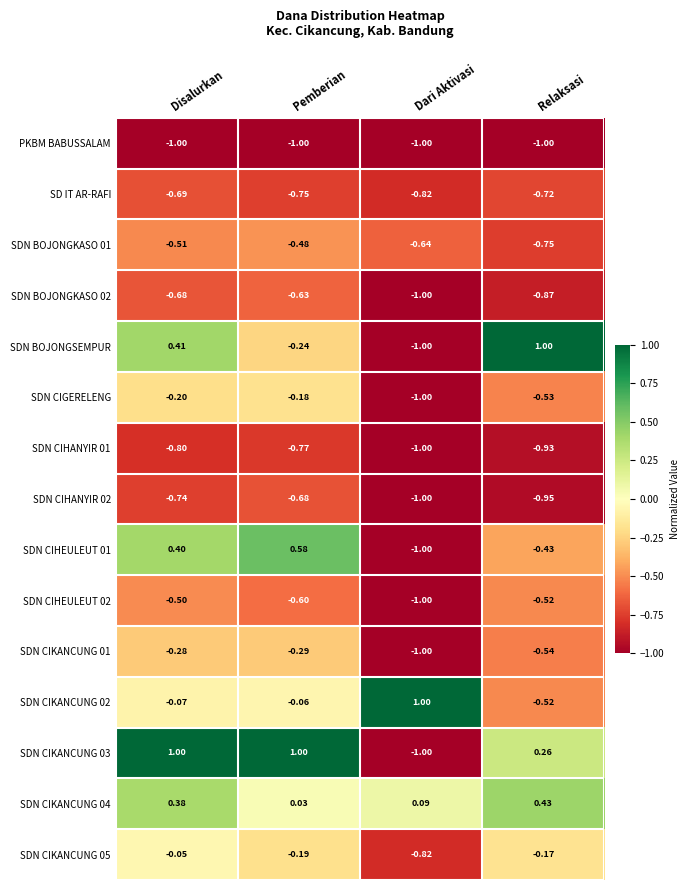

Is the value of SDN CIKANCUNG 05 at Pemberian greater than the value of SDN CIHEULEUT 02 at Pemberian?

Yes